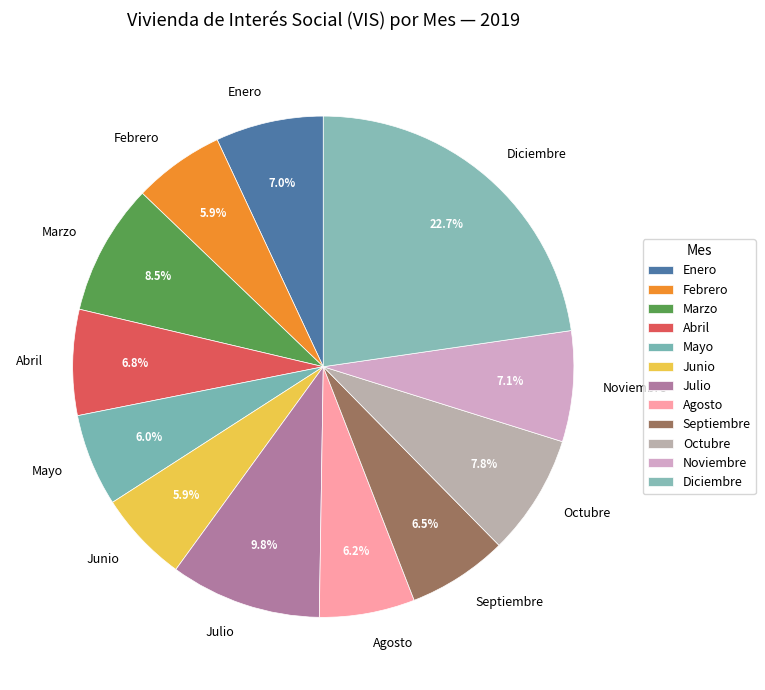

Count the number of slices in the pie.

12